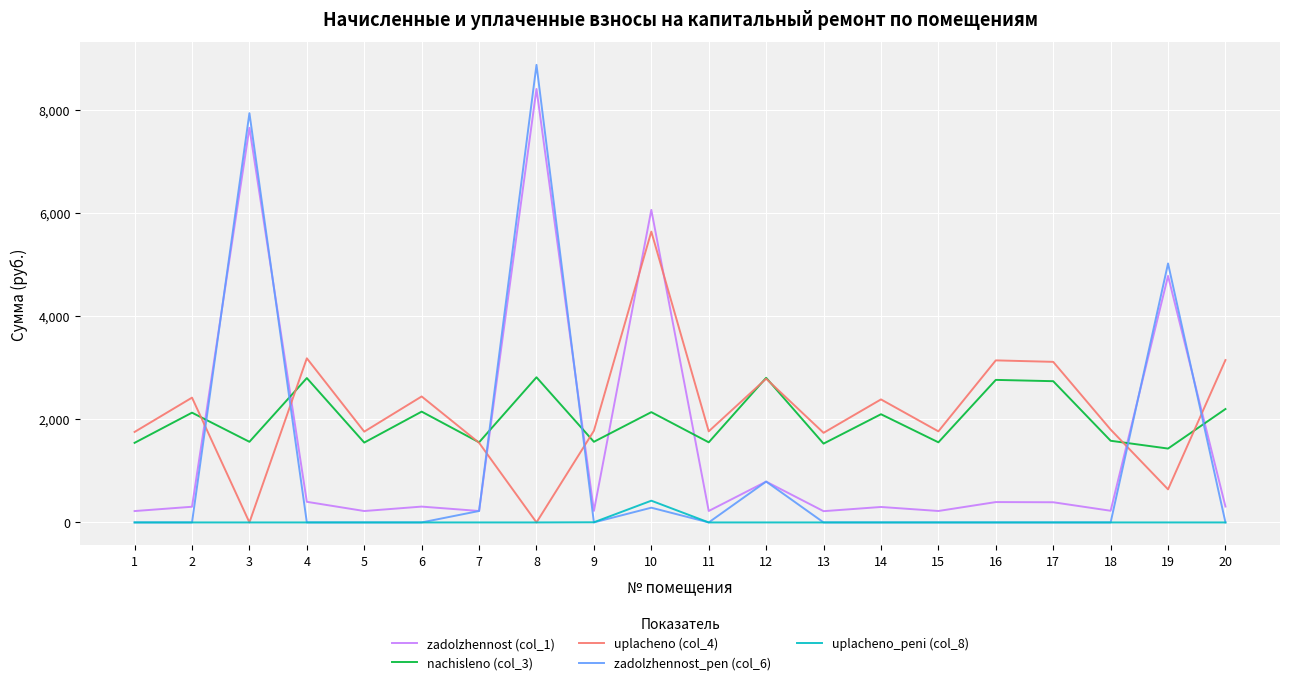

List the series in order of their peak value, lowest first.

uplacheno_peni (col_8), nachisleno (col_3), uplacheno (col_4), zadolzhennost (col_1), zadolzhennost_pen (col_6)